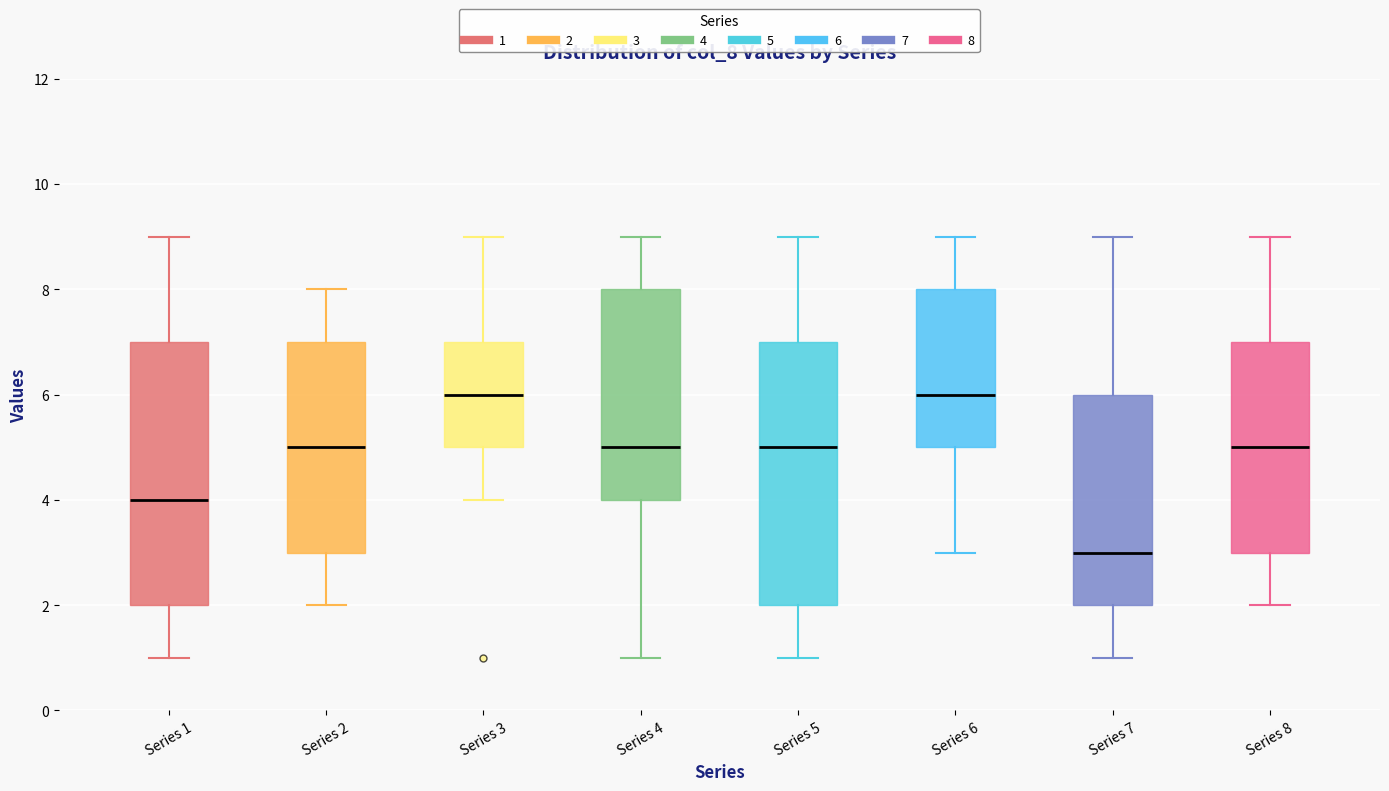

Reading left to right, transcribe this box plot: for each box, give where its median line is, the range the box spans, and where its two whiskers end, as read against the y-axis. The values are not printed on the chart, so give them approximately, as read against the axis.

Series 1: median 4, box 2 to 7, whiskers 1 to 9
Series 2: median 5, box 3 to 7, whiskers 2 to 8
Series 3: median 6, box 5 to 7, whiskers 4 to 9
Series 4: median 5, box 4 to 8, whiskers 1 to 9
Series 5: median 5, box 2 to 7, whiskers 1 to 9
Series 6: median 6, box 5 to 8, whiskers 3 to 9
Series 7: median 3, box 2 to 6, whiskers 1 to 9
Series 8: median 5, box 3 to 7, whiskers 2 to 9